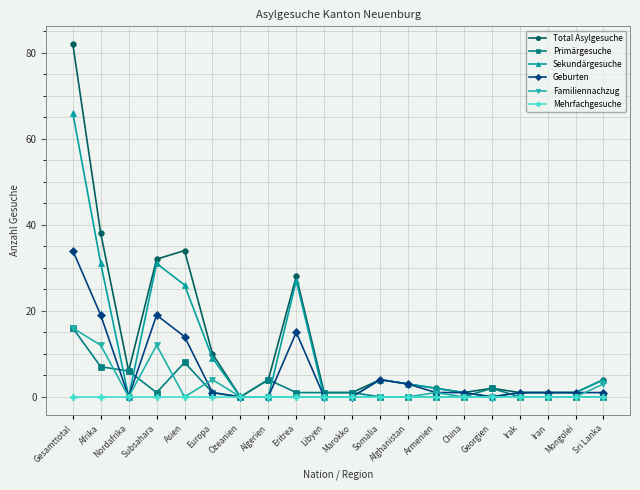

What is the label of the 5th point from the left?

Asien